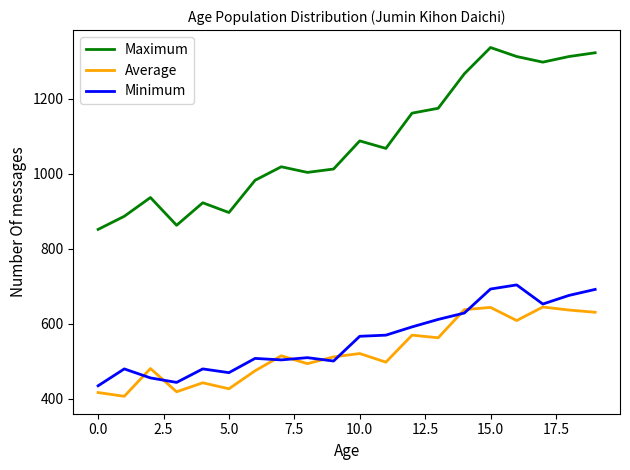

What is the difference between the second highest and minimum values in the Maximum series?

471